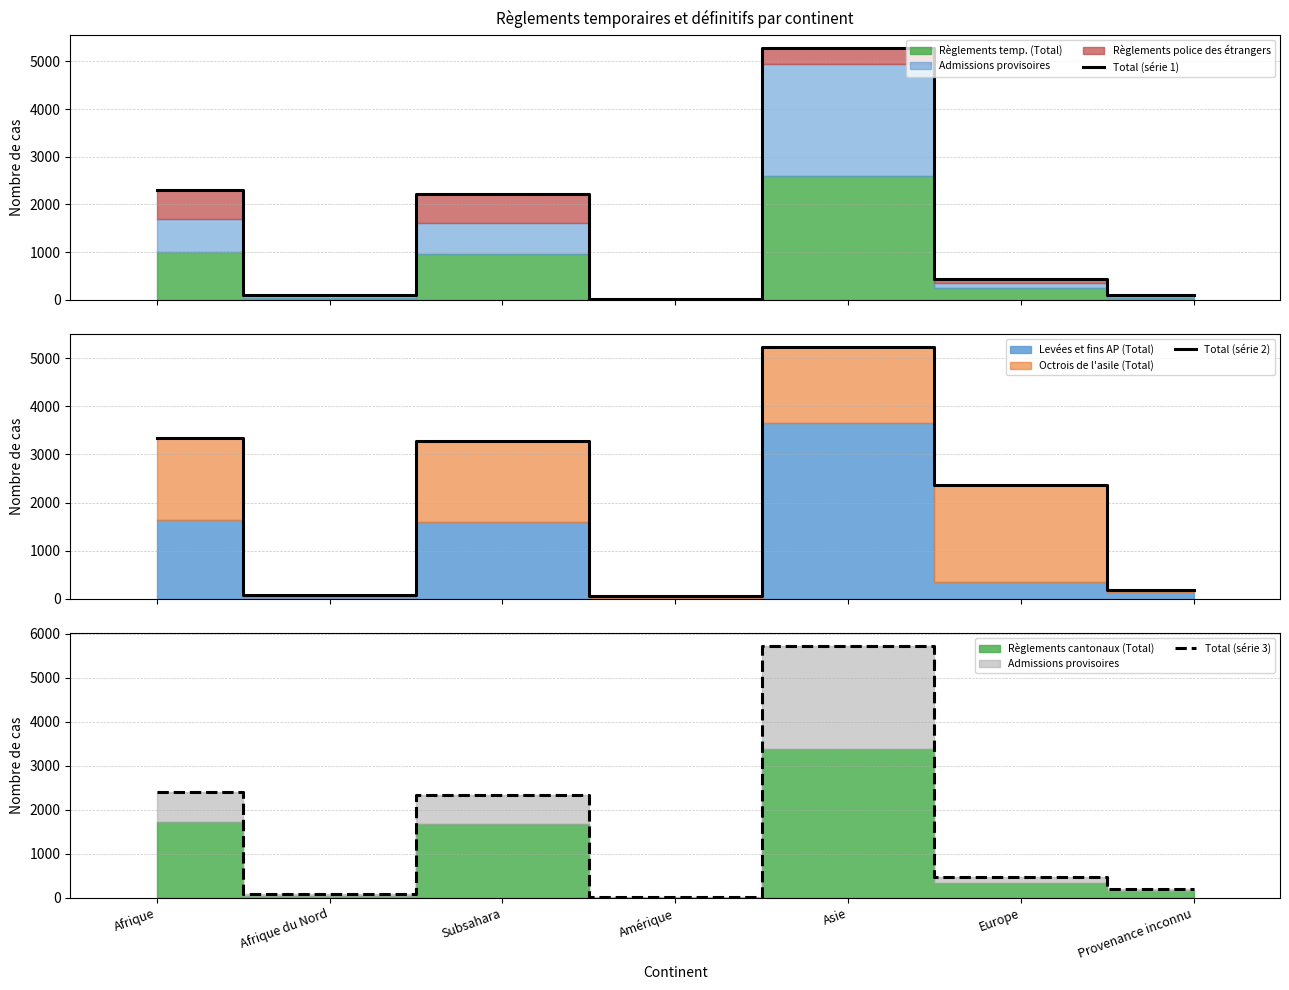

Which category has the highest value in the Total (série 2) series?

Asie